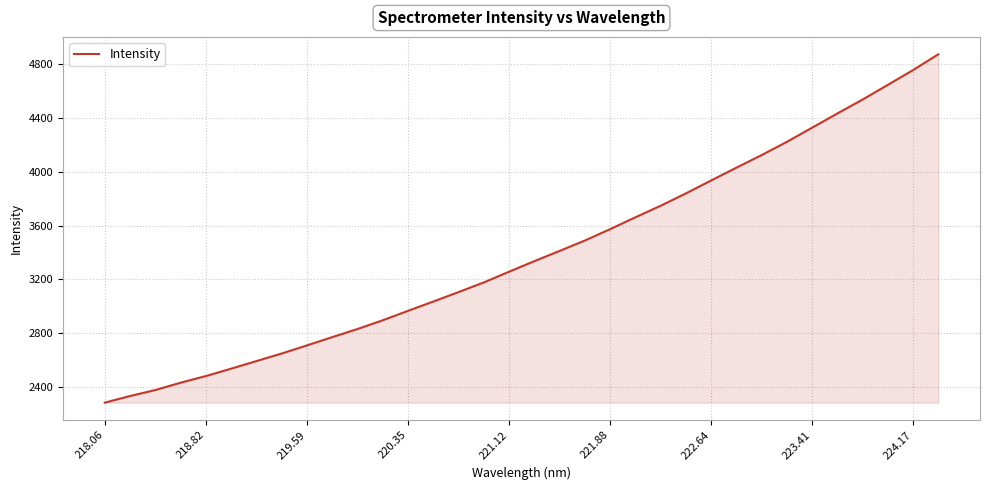

What is the minimum value shown in the chart?

2285.6